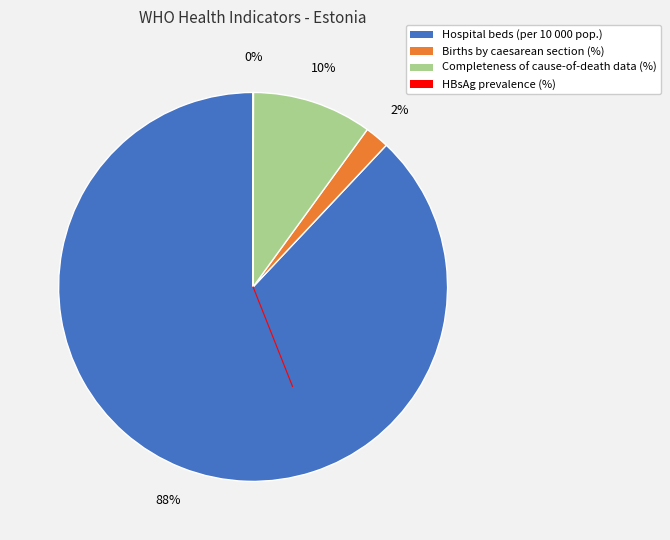

To the nearest percent, what percentage of the pie is Completeness of cause-of-death data (%)?

10%